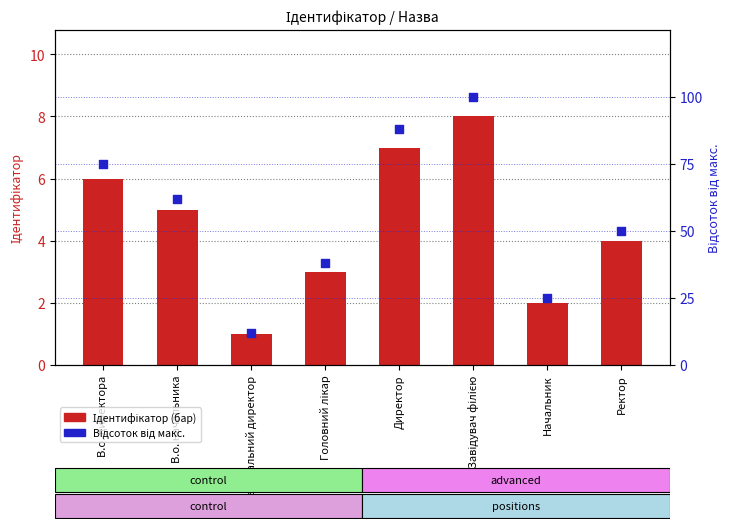

Which series reaches the maximum Y coordinate?

Відсоток від макс.